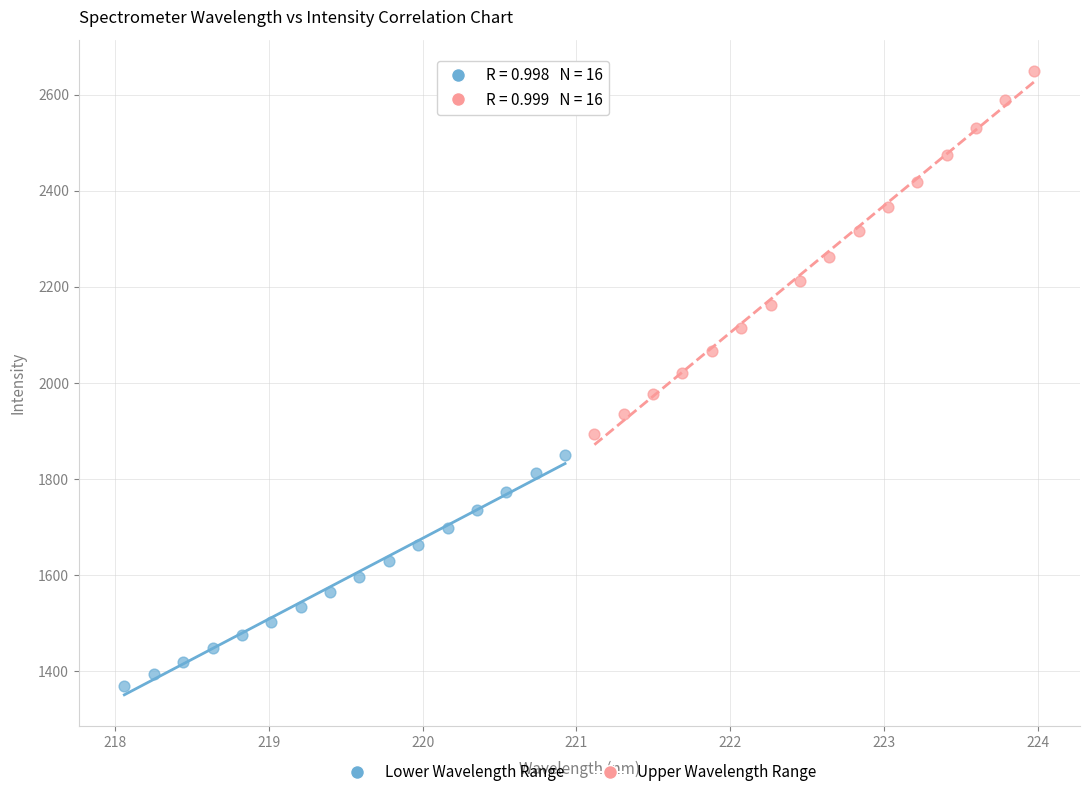

What are all the series names shown in the legend?

Lower Wavelength Range, Upper Wavelength Range